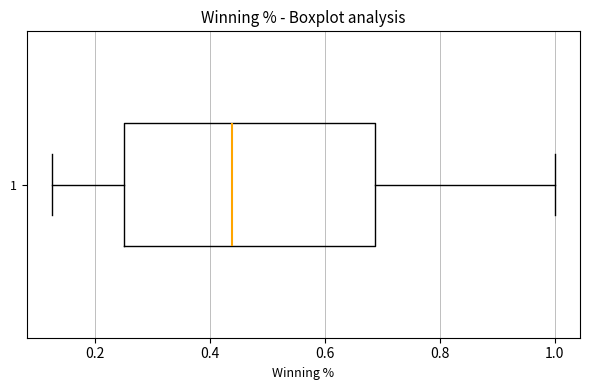

Transcribe this box plot: give where the median line is, the range the box spans, and where the two whiskers end, as read against the x-axis. The values are not printed on the chart, so give them approximately, as read against the axis.

median 0.44, box 0.26 to 0.68, whiskers 0.12 to 1.00